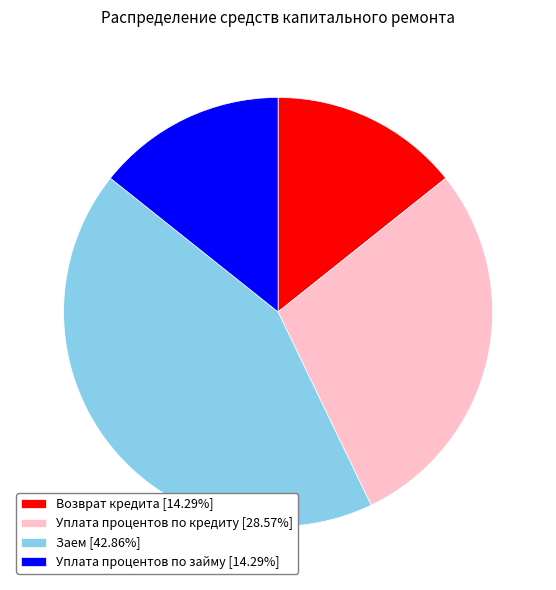

Does Уплата процентов по займу [14.29%] represent more than half of the total?

No